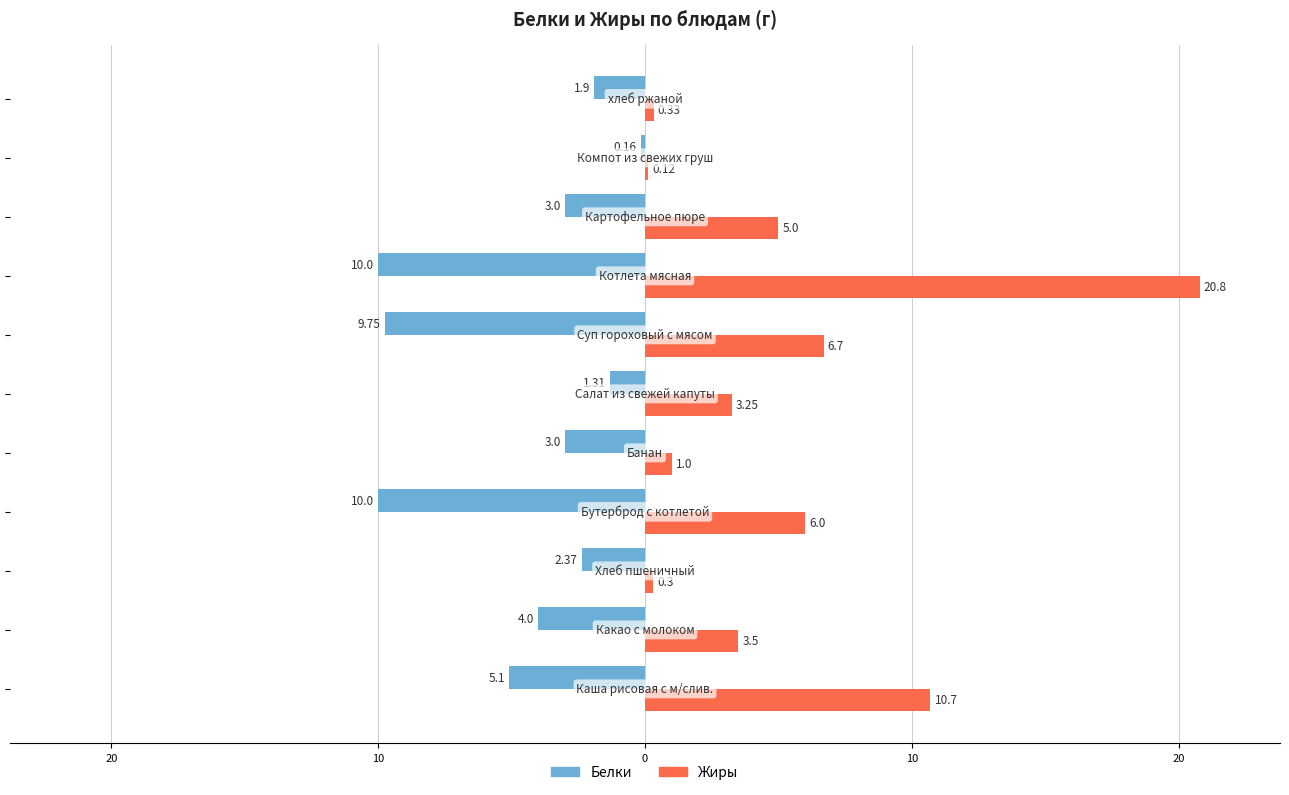

What are all the series names shown in the legend?

Белки, Жиры